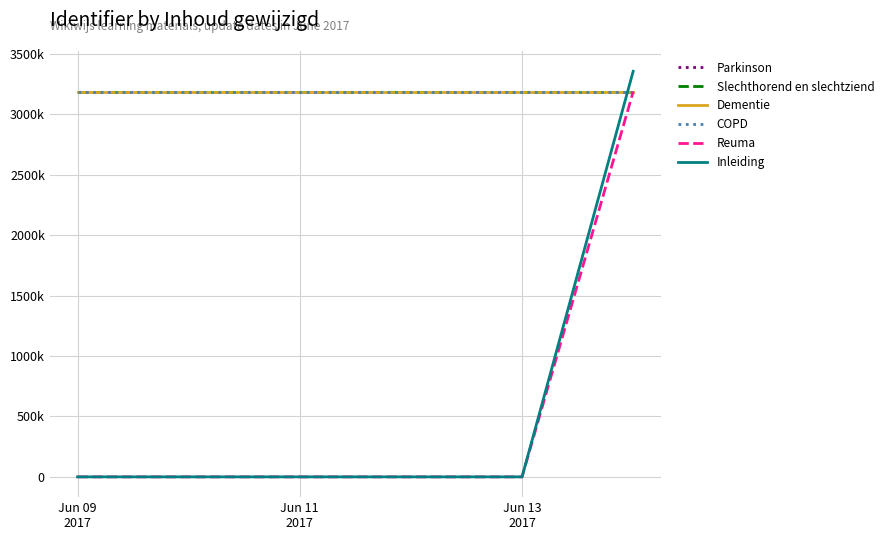

Does the chart have visible grid lines?

Yes